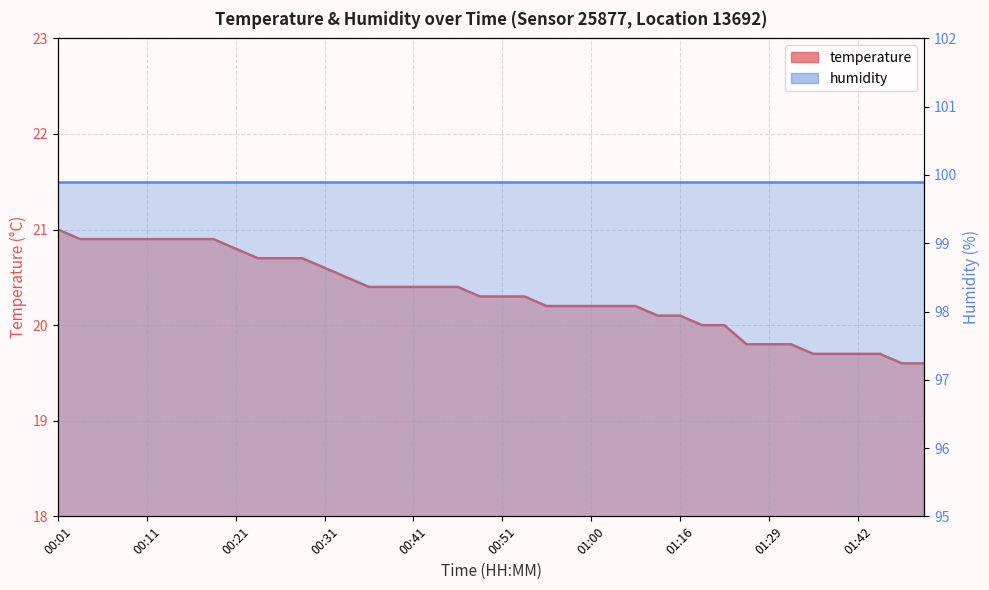

Rank the categories by value from lowest to highest.

01:47, 01:49, 01:37, 01:39, 01:42, 01:44, 01:27, 01:29, 01:32, 01:22, 01:24, 01:14, 01:16, 00:56, 00:58, 01:00, 01:03, 01:08, 00:48, 00:51, 00:53, 00:36, 00:38, 00:41, 00:43, 00:46, 00:33, 00:31, 00:24, 00:26, 00:28, 00:21, 00:04, 00:06, 00:09, 00:11, 00:14, 00:16, 00:19, 00:01